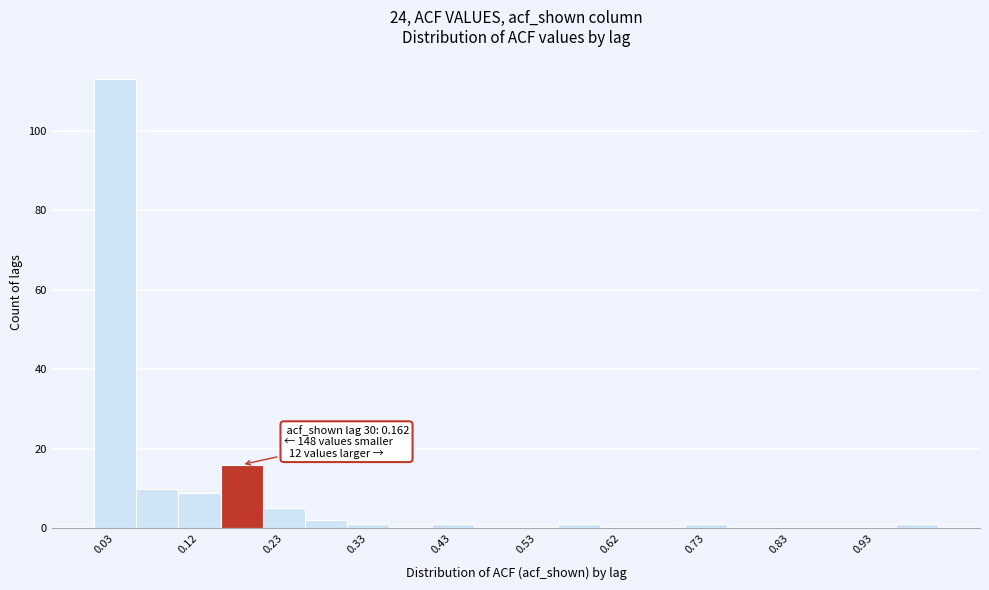

Which range on the x-axis has the tallest bar?

0.00 to 0.05